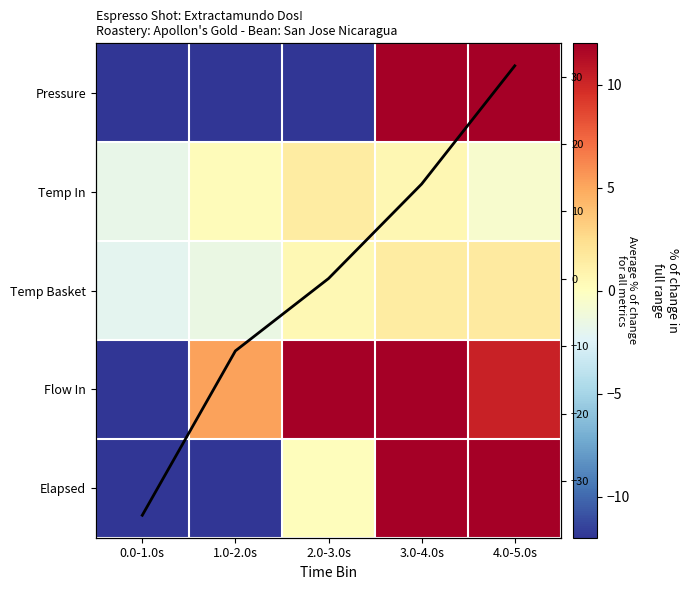

What is the maximum value shown in the chart?

81.6